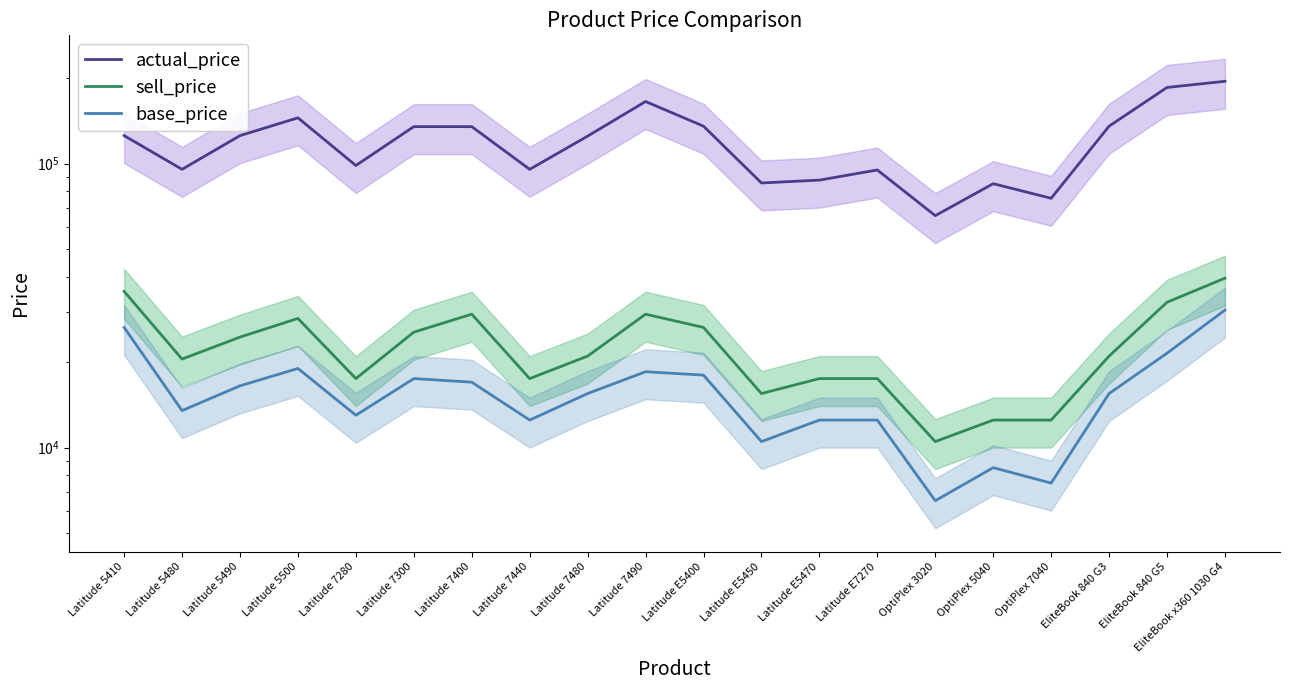

At which category does base_price reach its first local valley?

Latitude 5480